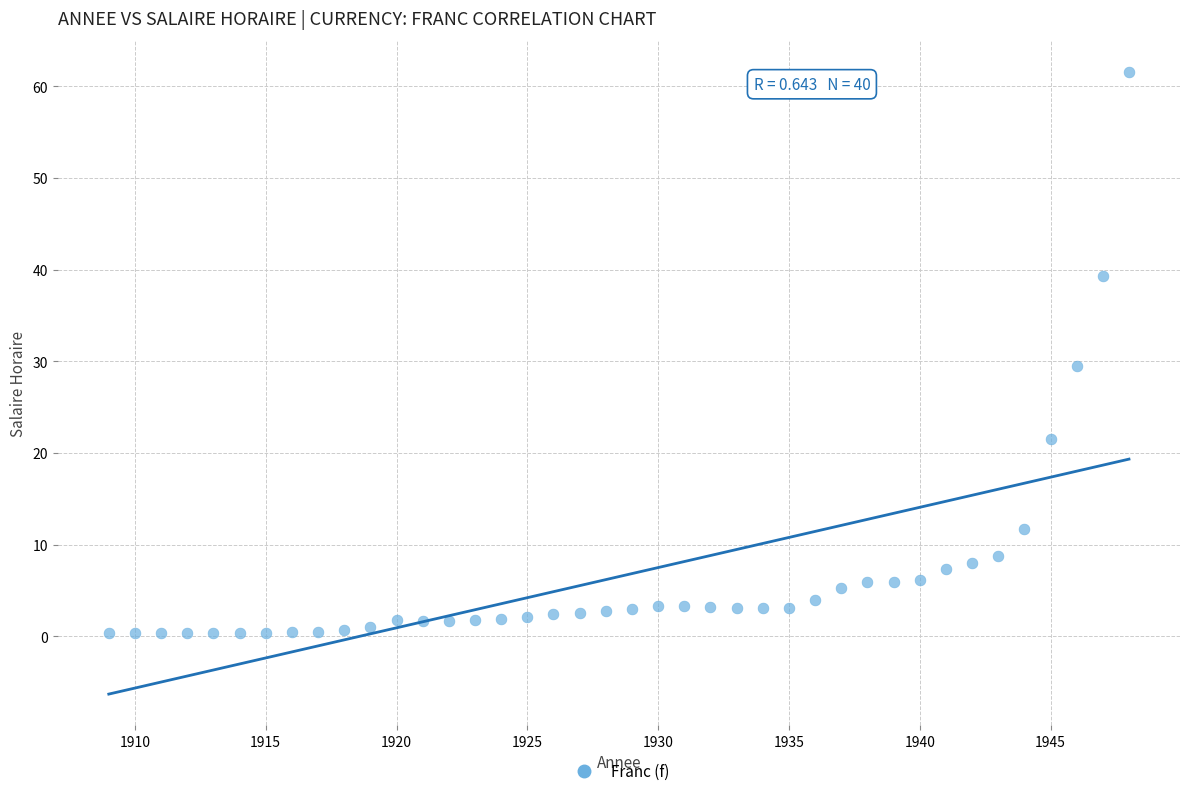

What is the range of Y values (max minus min)?

61.3